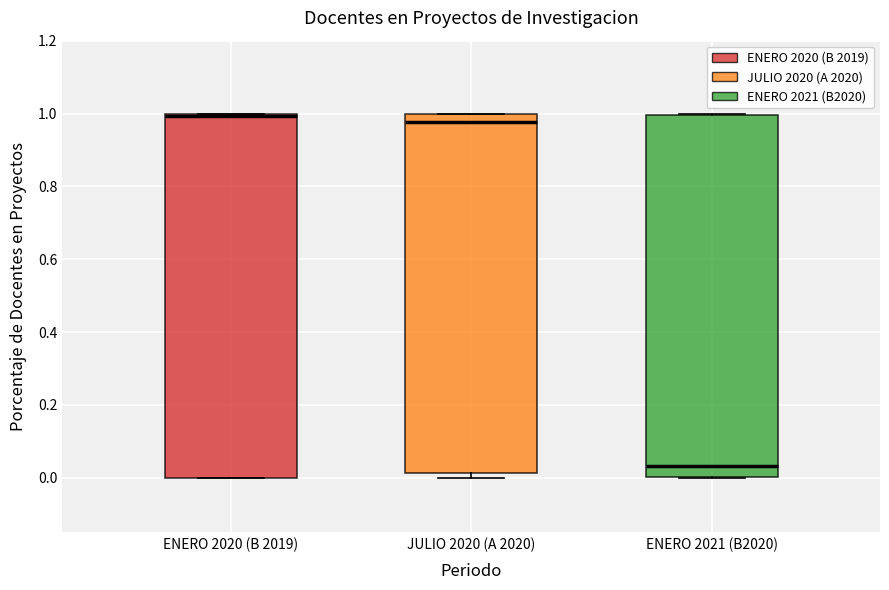

Reading left to right, transcribe this box plot: for each box, give where its median line is, the range the box spans, and where its two whiskers end, as read against the y-axis. The values are not printed on the chart, so give them approximately, as read against the axis.

ENERO 2020 (B 2019): median 1.00 (just below the box's upper edge), box 0.00 to 1.00, whiskers 0.00 to 1.00
JULIO 2020 (A 2020): median 0.98, box 0.02 to 1.00, whiskers 0.00 to 1.00
ENERO 2021 (B2020): median 0.04, box 0.00 to 1.00, whiskers 0.00 to 1.00